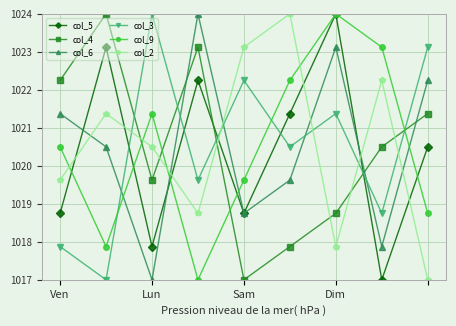

What is the minimum value for col_6?

1017.0